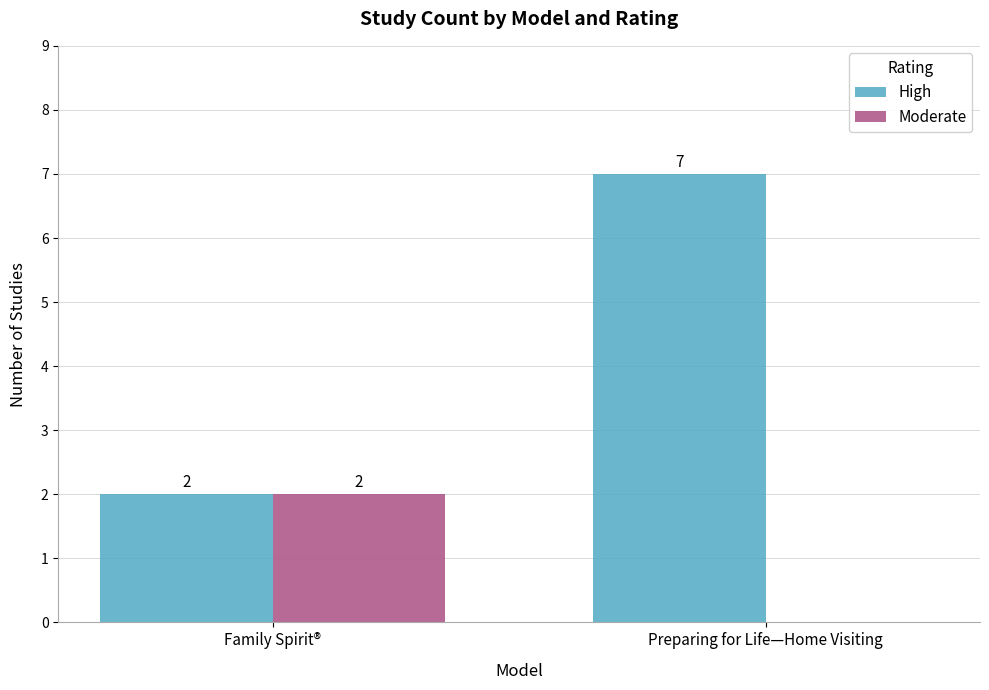

What is the difference between the Moderate values at Preparing for Life—Home Visiting and Family Spirit®?

2